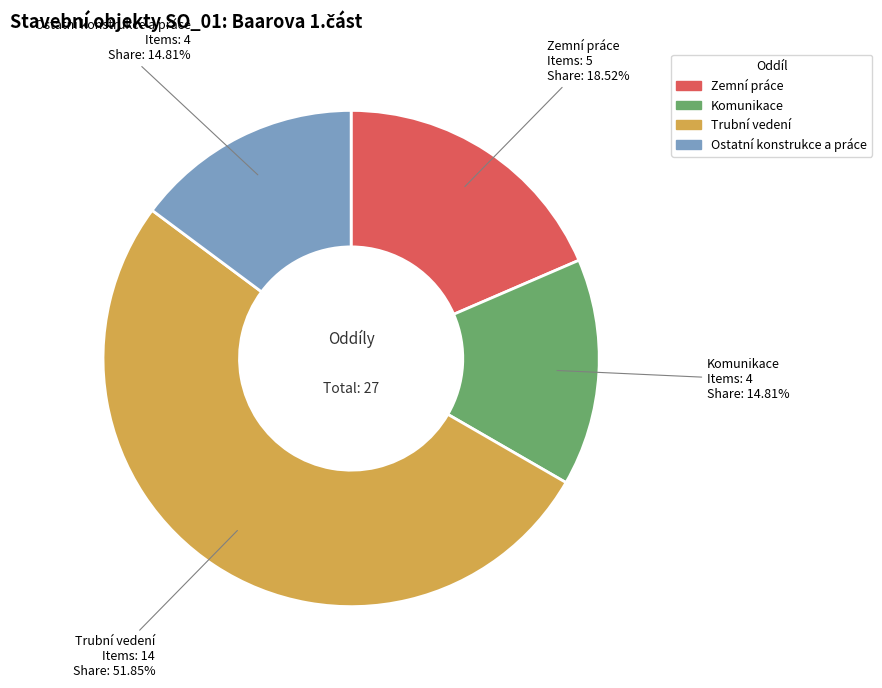

Which category has the biggest portion of the pie?

Trubní vedení